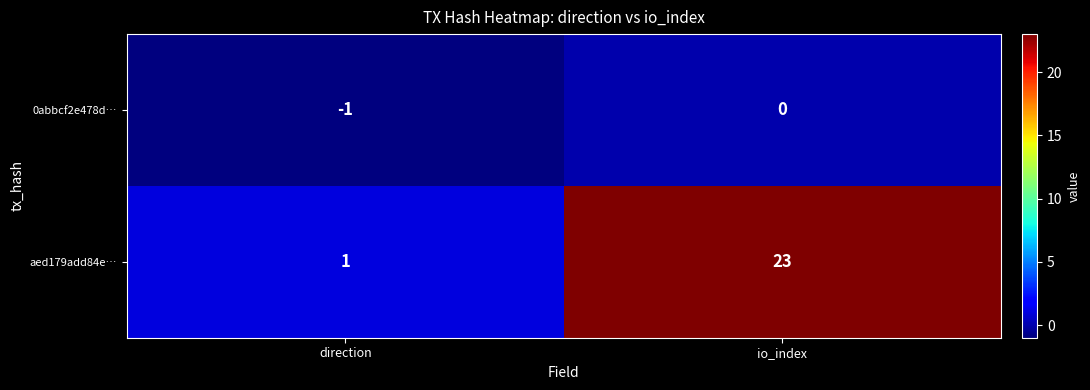

Is it true that aed179add84e… equals 2 at direction?

False